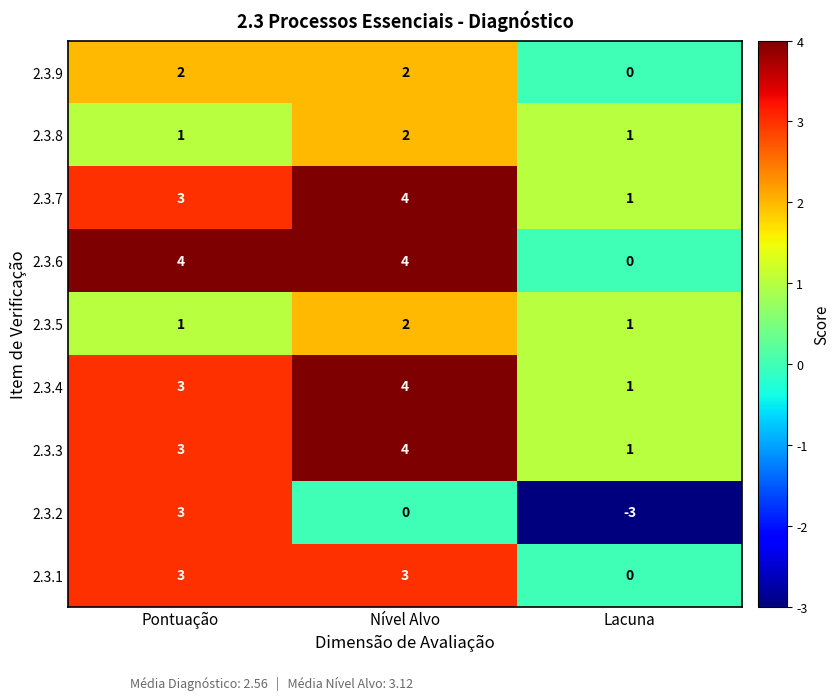

True or false: 2.3.9 has a value of 0 at Lacuna.

True